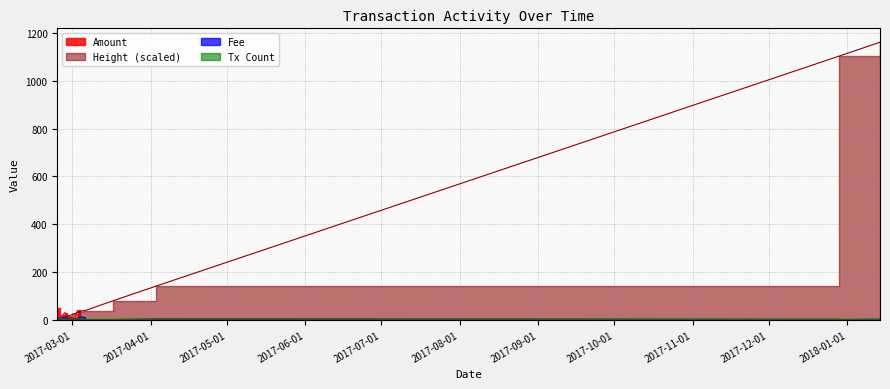

How many data points in Tx Count are less than 2?

5